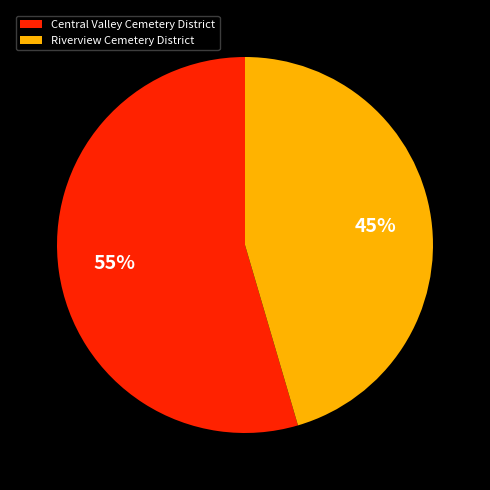

Between Riverview Cemetery District and Central Valley Cemetery District, which is larger?

Central Valley Cemetery District